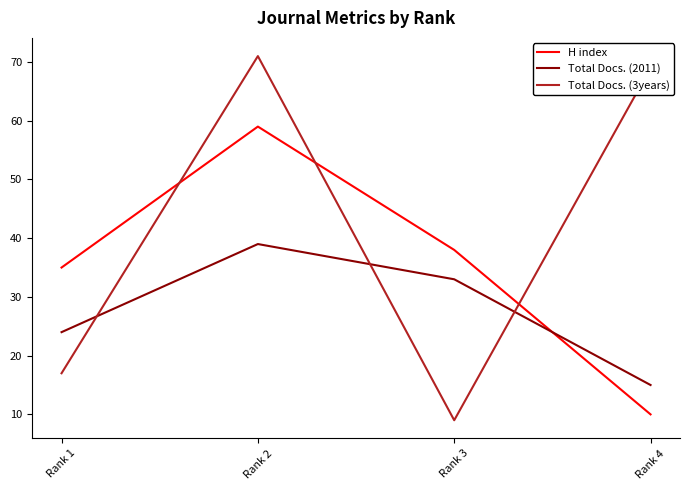

At which category does Total Docs. (3years) reach its first local valley?

Rank 3